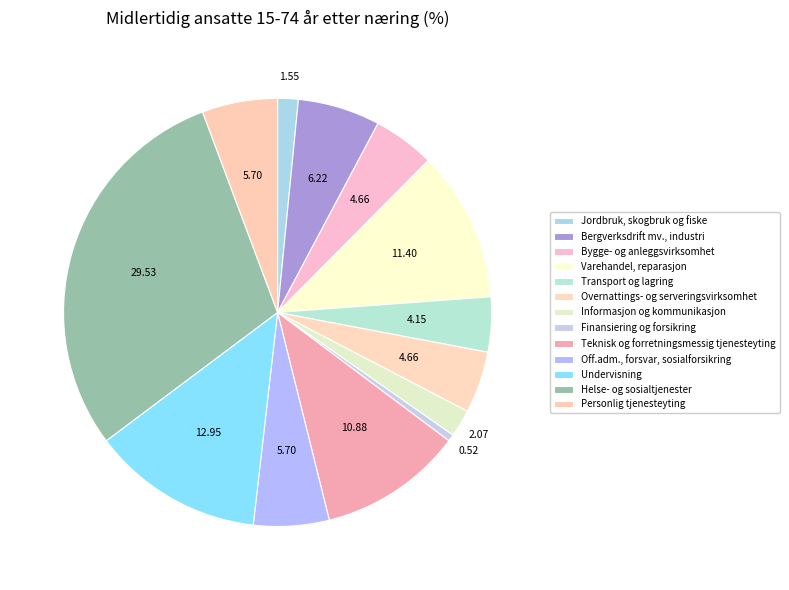

How many slices are in this pie chart?

13